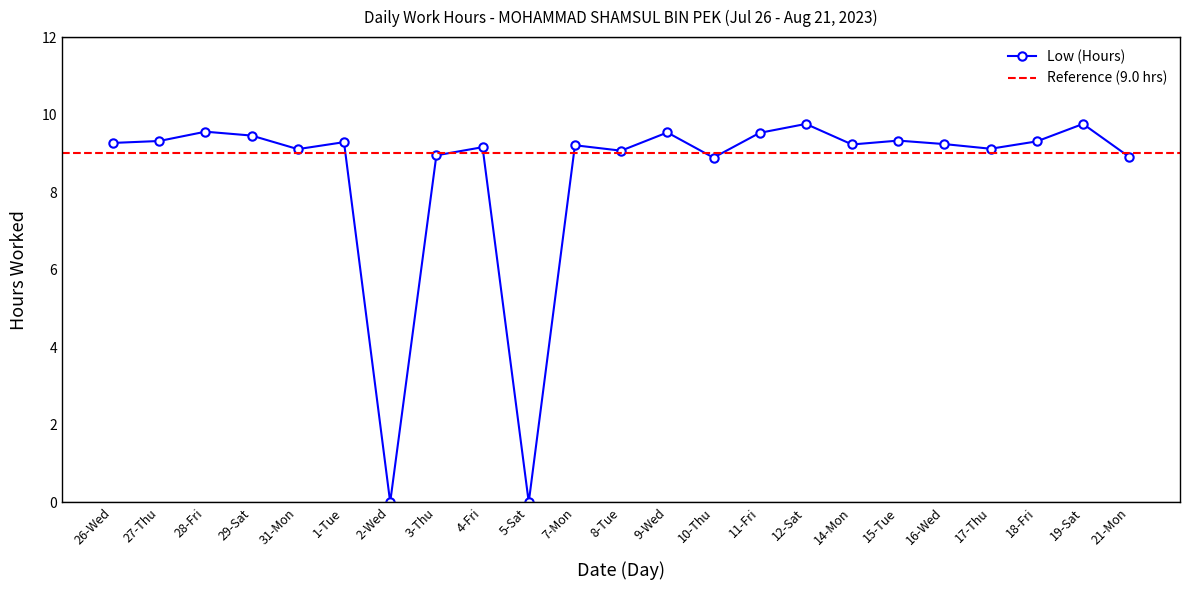

What is the average value?

8.5